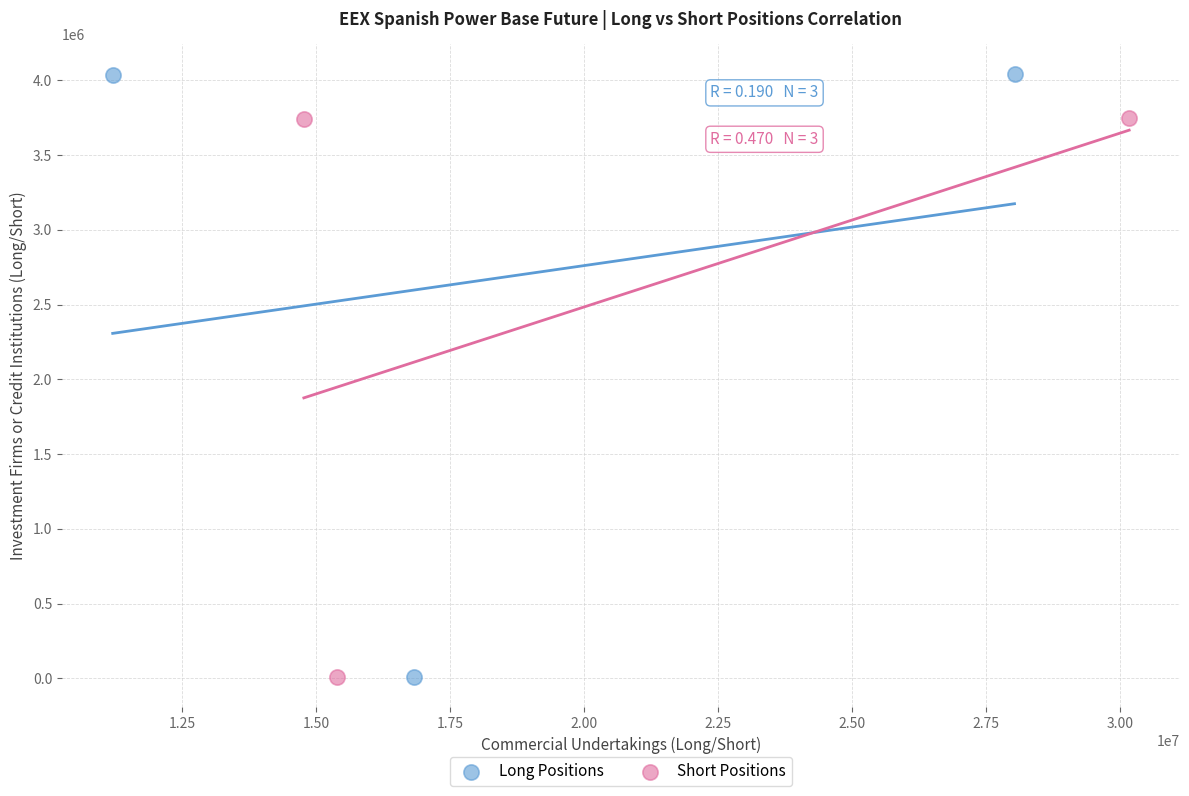

Which series has the largest Y range (max minus min)?

Long Positions